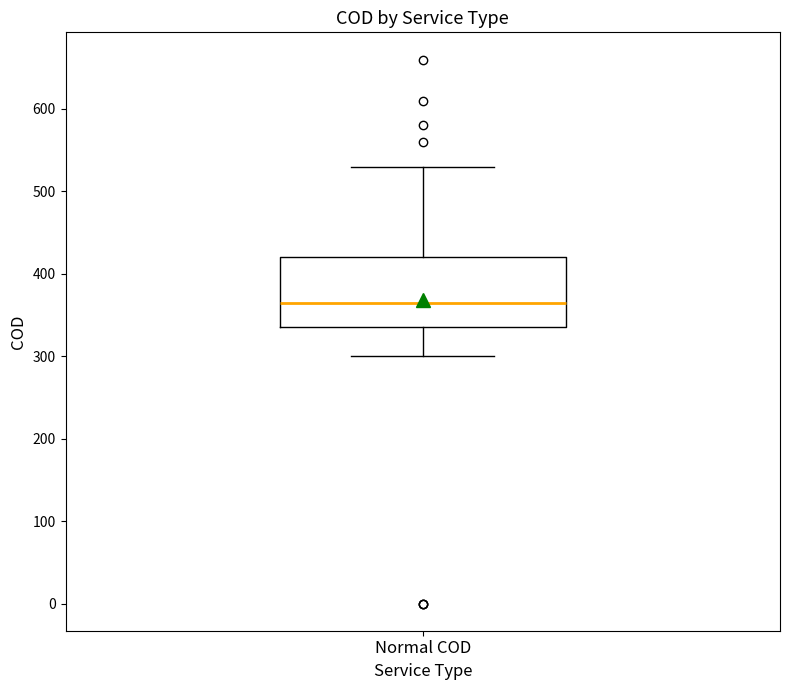

Where does the median line of the box for Normal COD sit on the y-axis? The values are not printed on the chart, so give them approximately, as read against the axis.

370